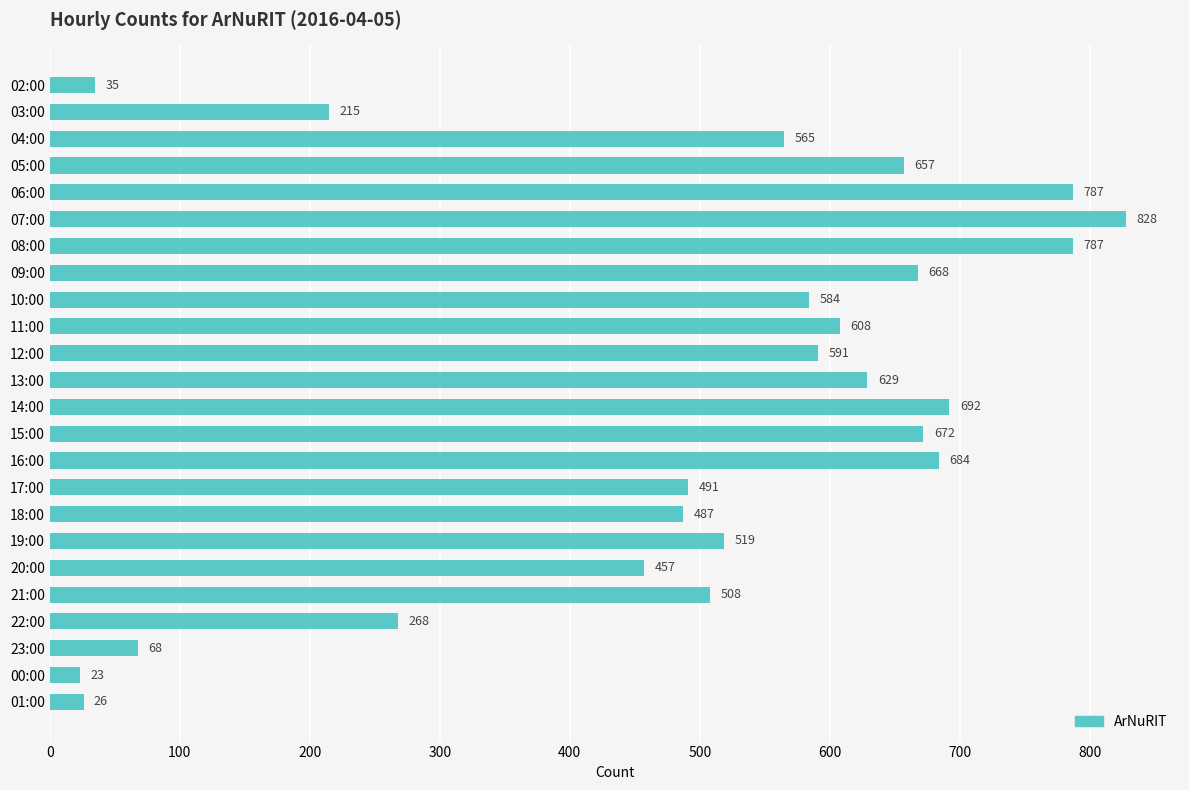

How many bars are there in total?

24